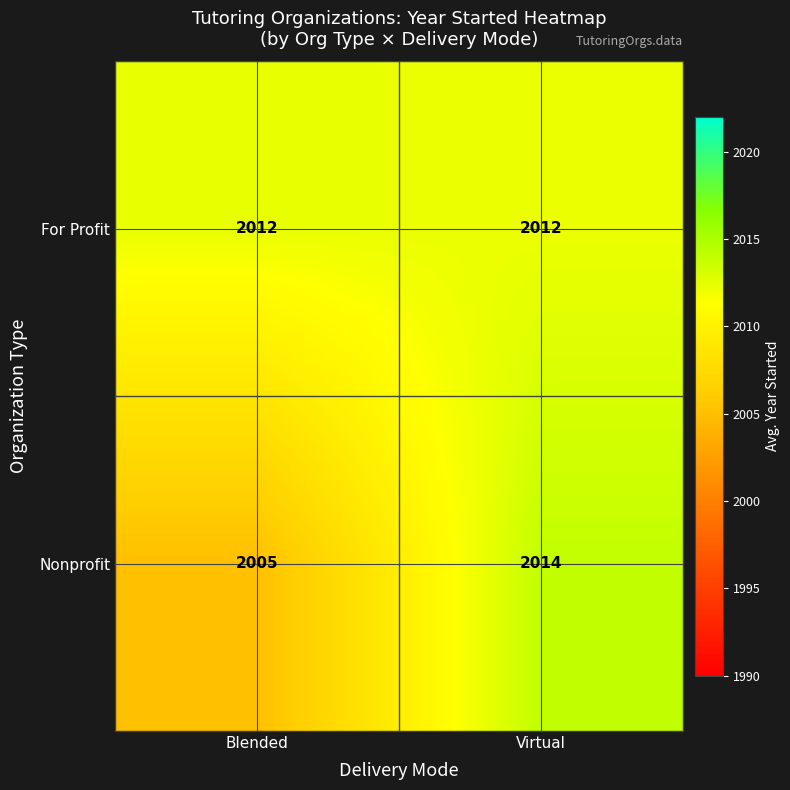

Which category has the lowest value across all series?

Blended